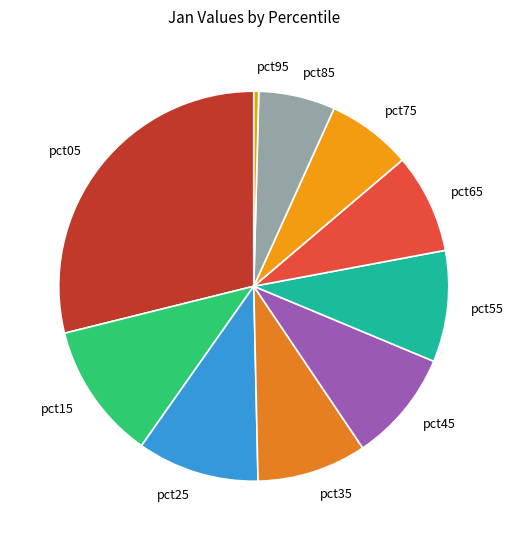

How many slices are in this pie chart?

10